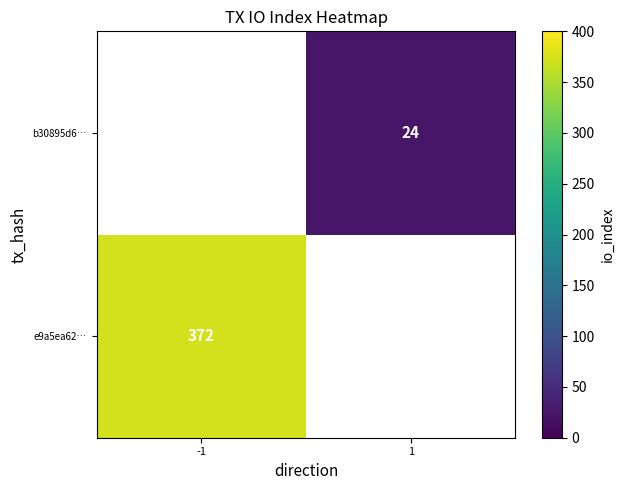

The value of e9a5ea62… at -1 is 101. True or false?

False